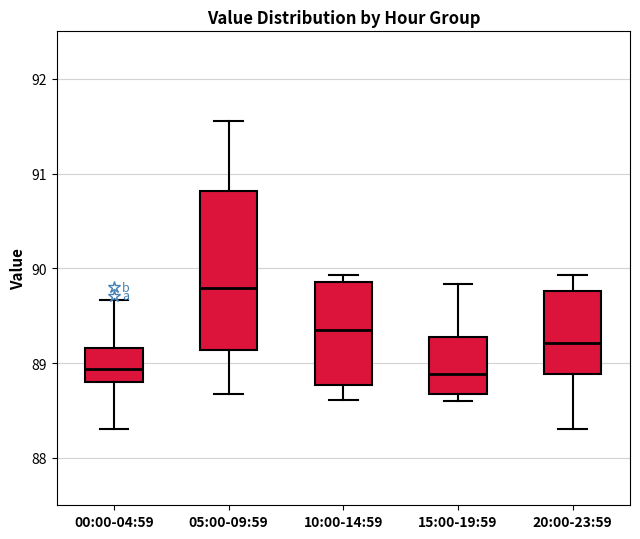

Which box is the tallest, from its lower edge to its upper edge?

05:00-09:59